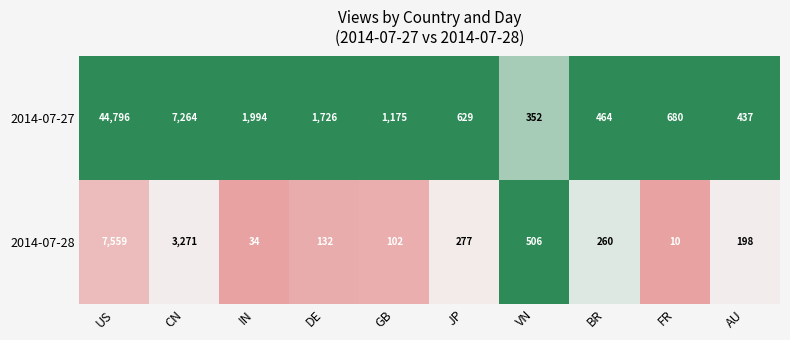

At which category is the sum across all series the highest?

US